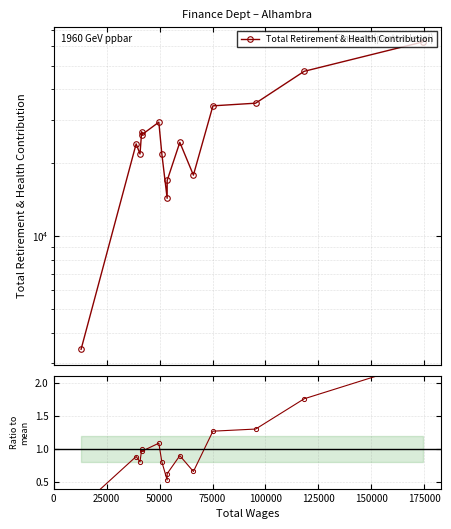

What is the highest value of the Total Retirement & Health Contribution series?

62610.0